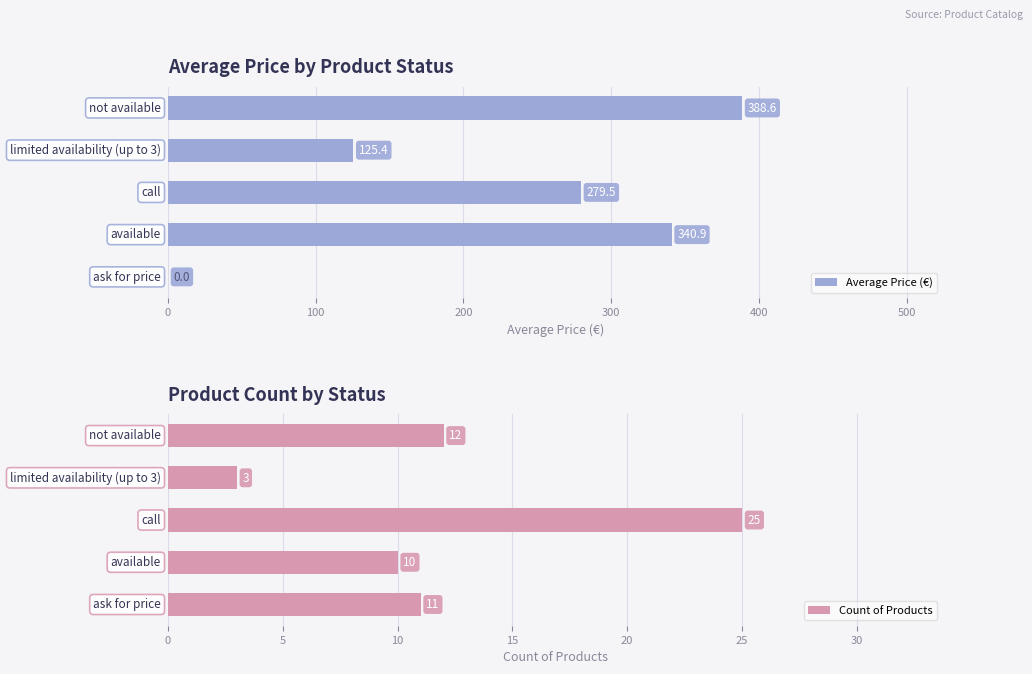

At how many categories does at least one series exceed 173?

3